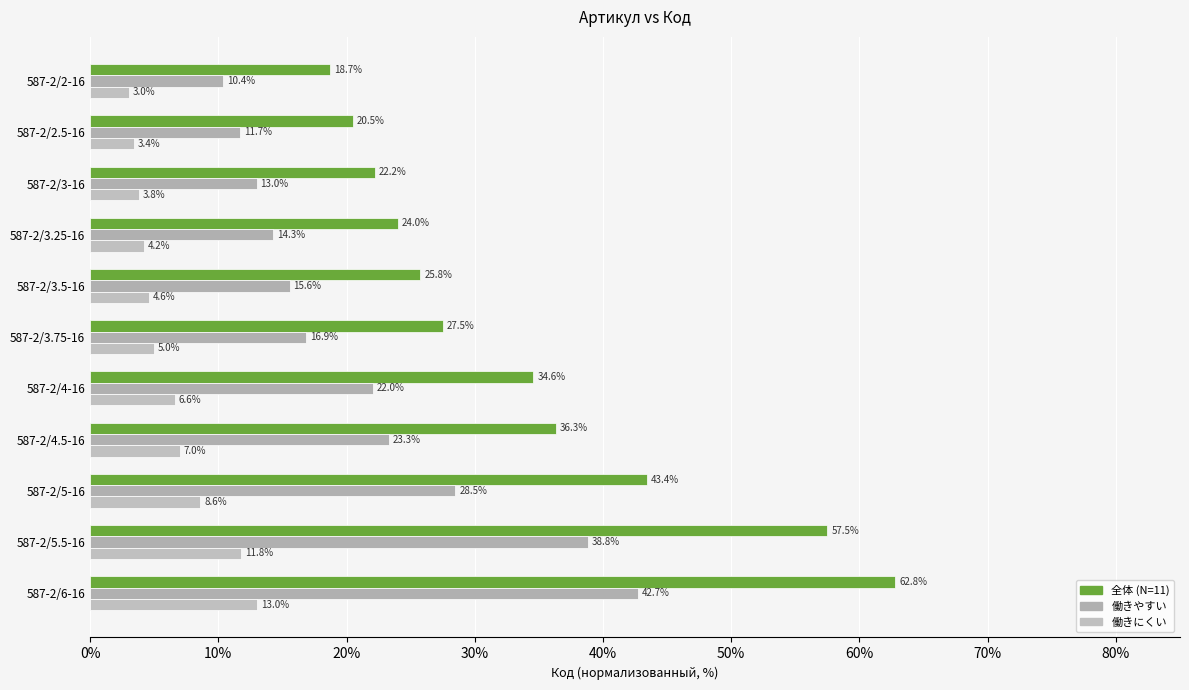

List the series in order of their peak value, highest first.

全体 (N=11), 働きやすい, 働きにくい